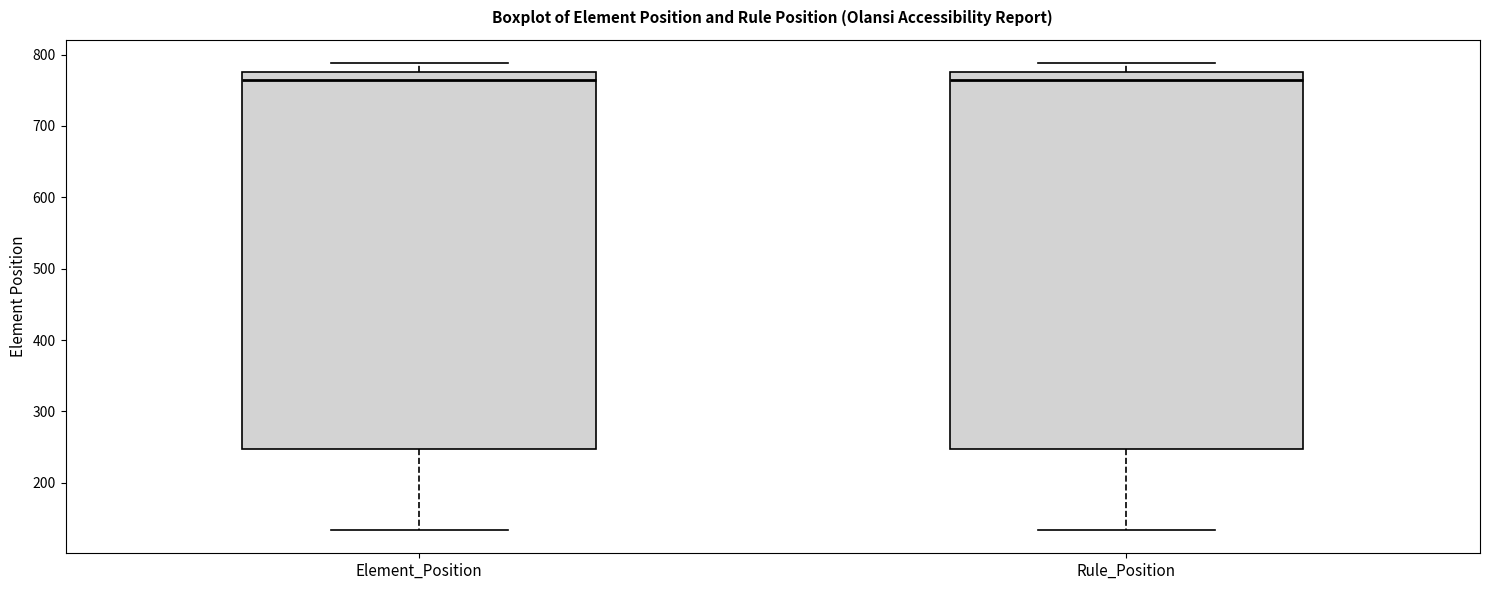

Where is the lower edge of the box for Rule_Position on the y-axis? The values are not printed on the chart, so give them approximately, as read against the axis.

250